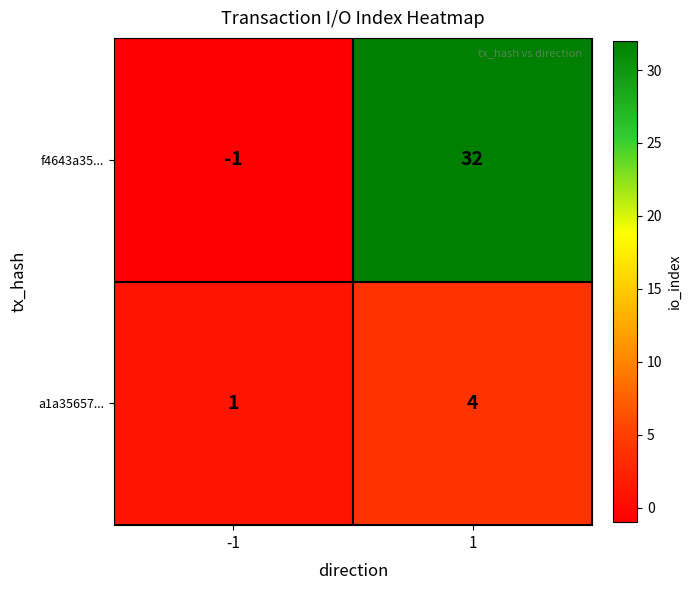

Count the number of categories in the chart.

2